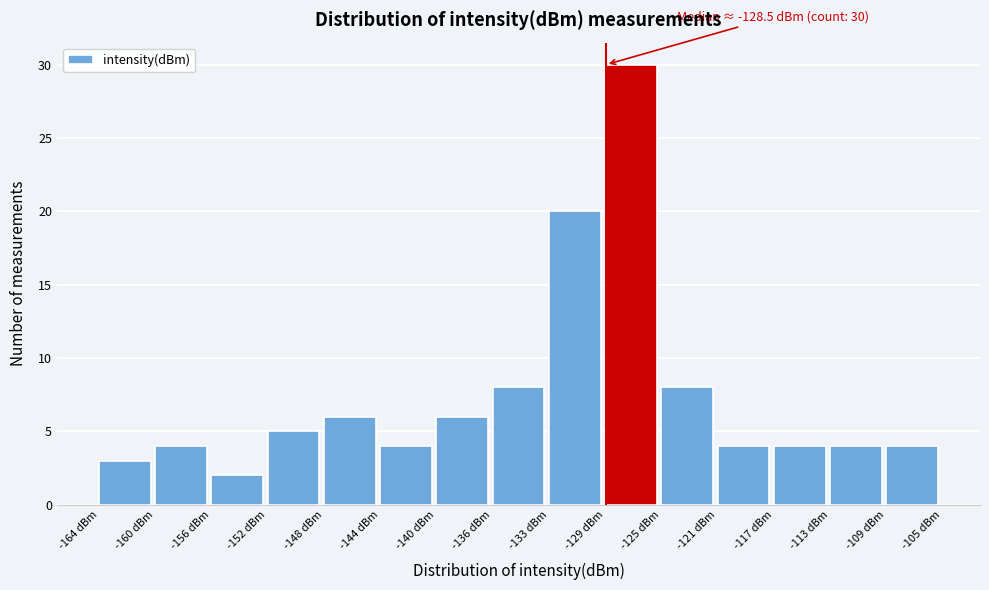

Which range on the x-axis has the tallest bar?

-128.5 to -124.5